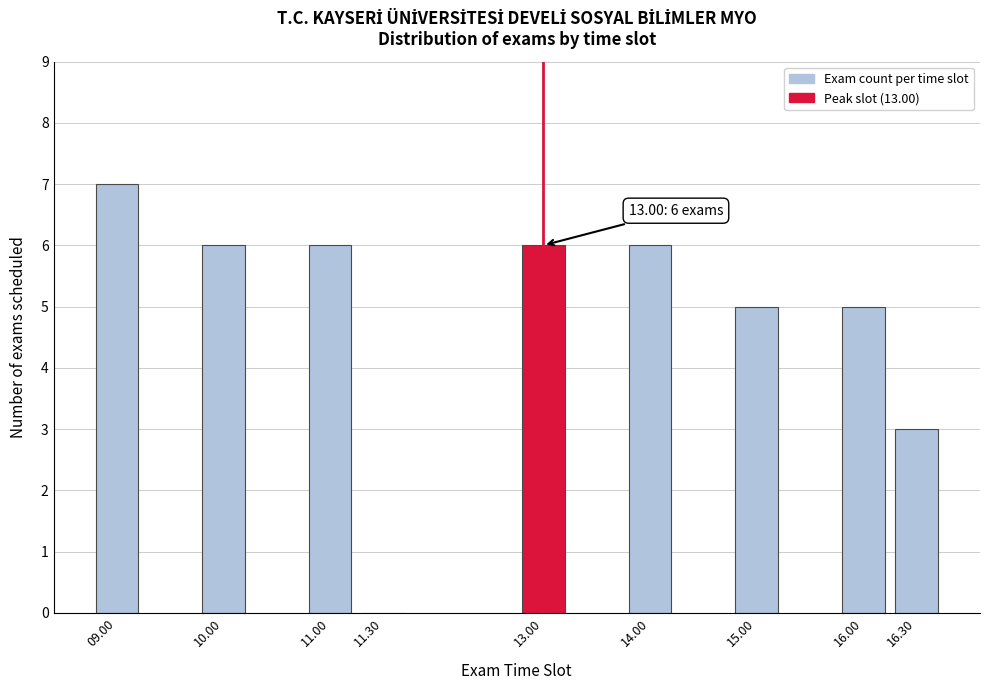

Reading left to right, extract all data points from this chart.

09.00=7	10.00=6	11.00=6	11.30=0	13.00=6	14.00=6	15.00=5	16.00=5	16.30=3